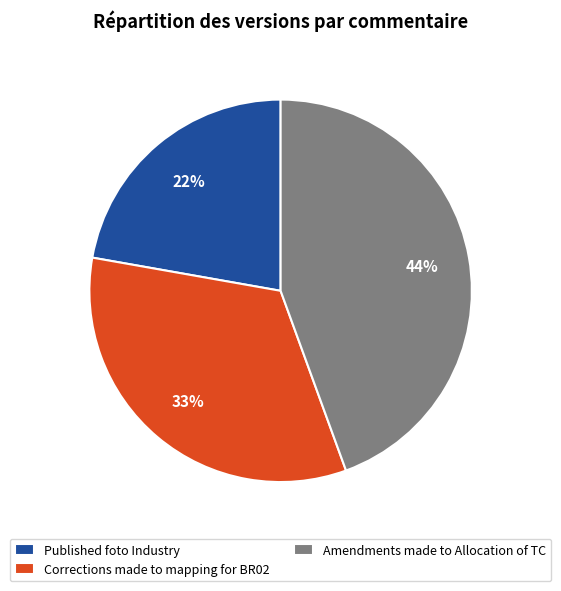

How many segments does this pie chart have?

3